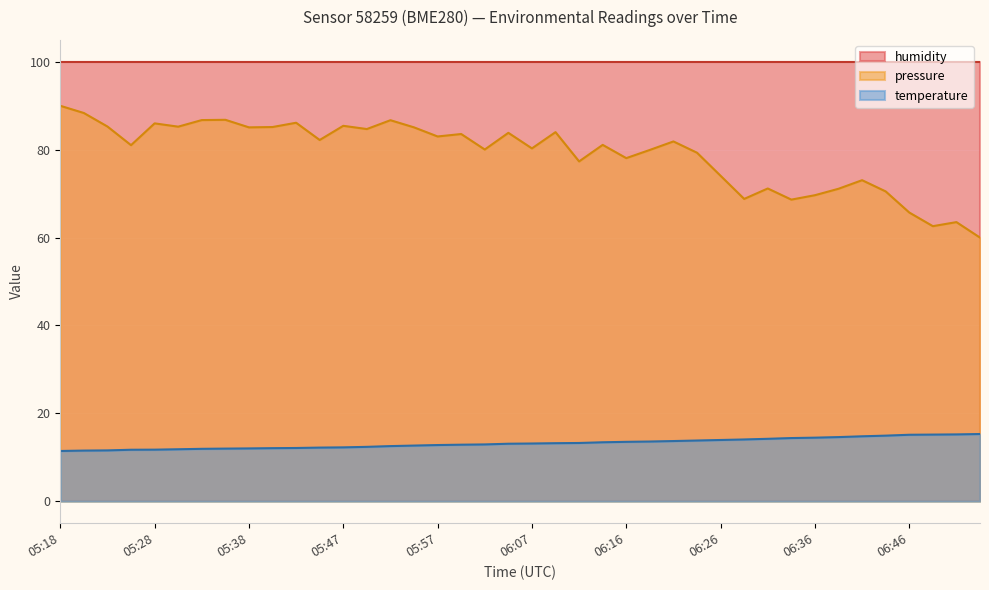

Approximately how many times larger is the value at 06:33 compared to 06:31?

1.0